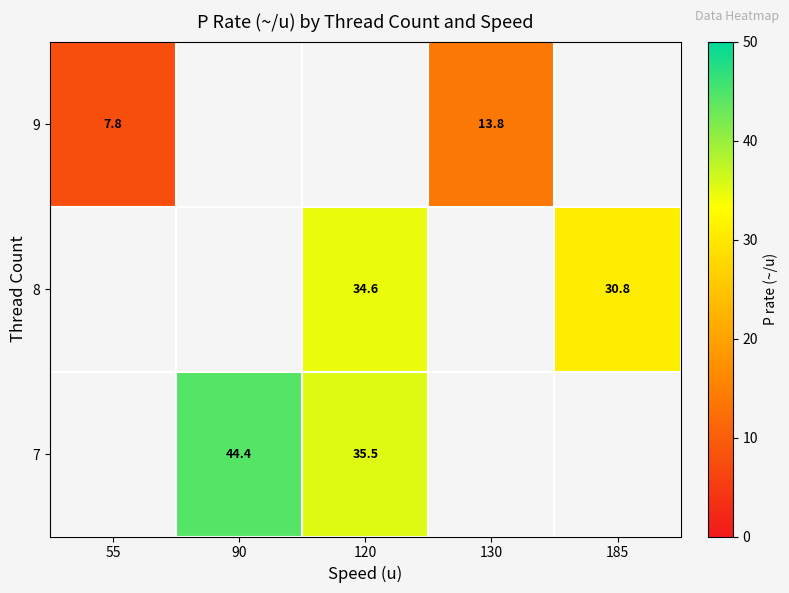

Is it true that 7 equals 57.8 at 90?

False